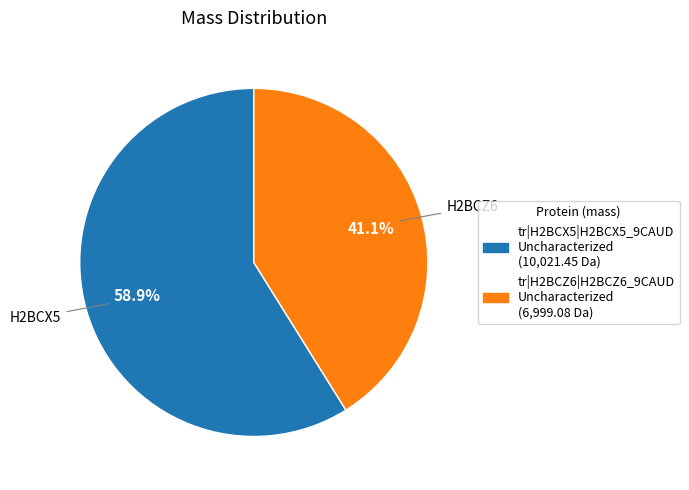

To the nearest percent, what is the difference between the H2BCX5 and H2BCZ6 slice percentages?

18%